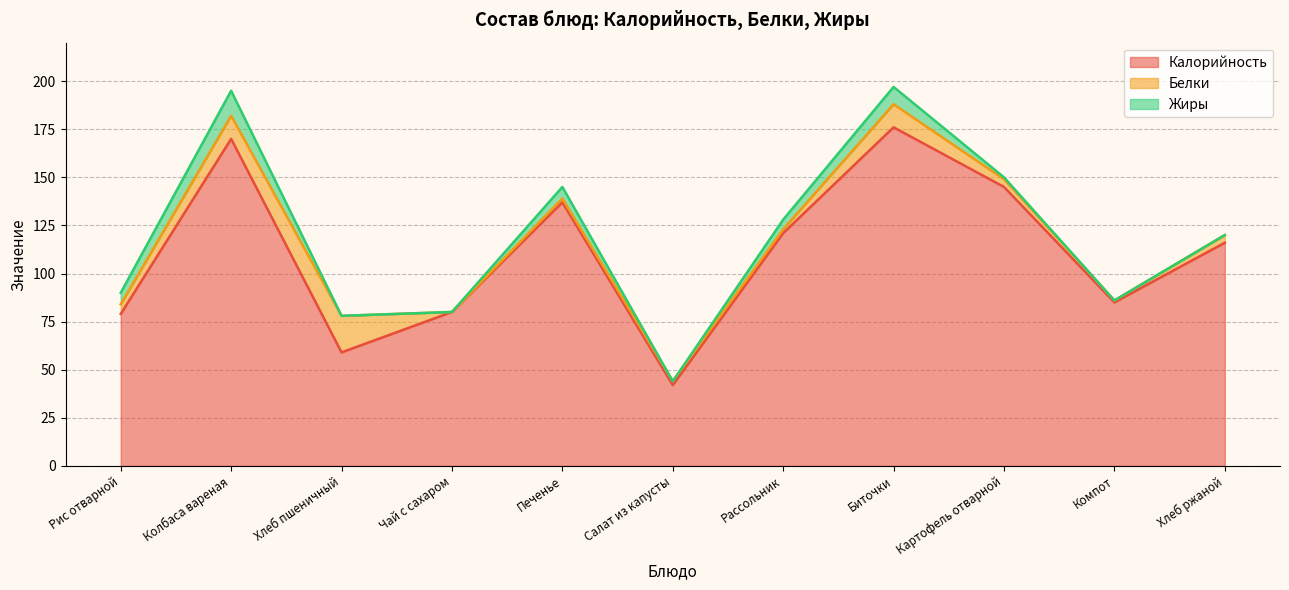

True or false: Жиры has a value of 5 at Рассольник.

True